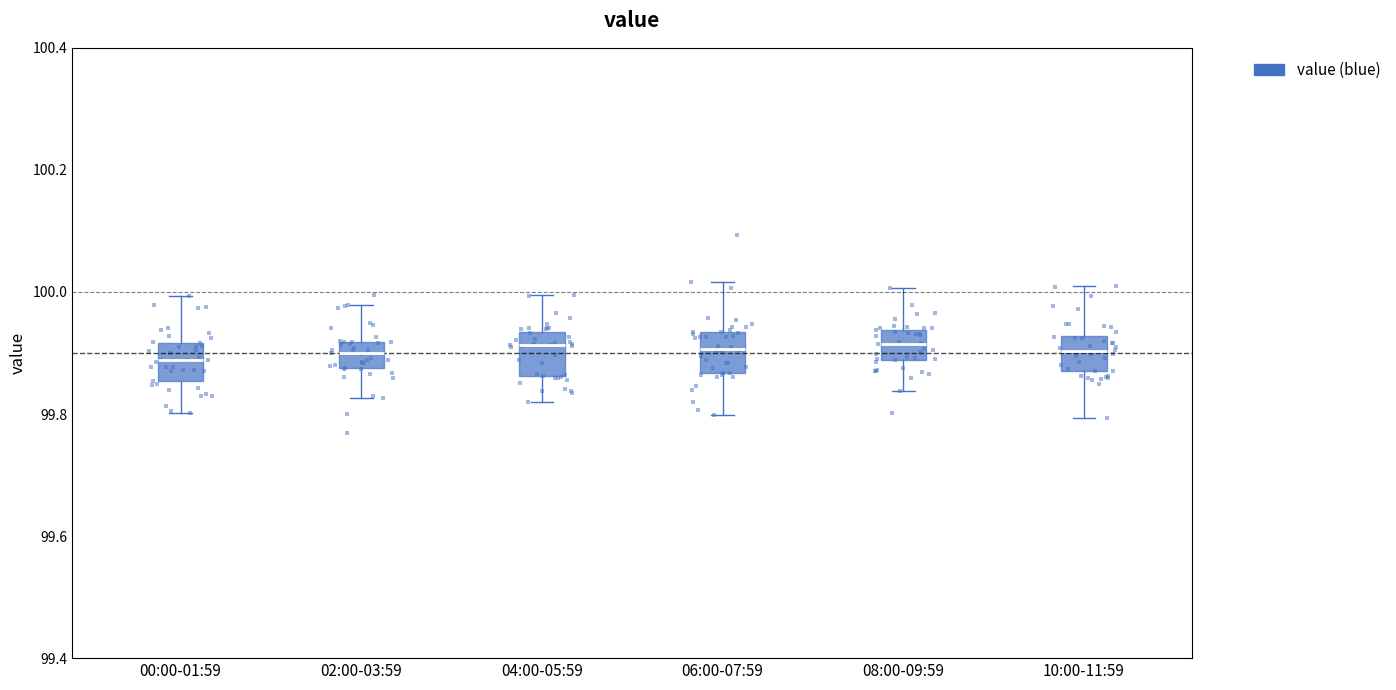

Reading left to right, read every box against the y-axis: the position of its median line, the range the box covers, and the ends of its whiskers. The values are not printed on the chart, so give them approximately, as read against the axis.

00:00-01:59: median 99.88, box 99.86 to 99.92, whiskers 99.80 to 100.00
02:00-03:59: median 99.90, box 99.88 to 99.92, whiskers 99.82 to 99.98
04:00-05:59: median 99.92, box 99.86 to 99.94, whiskers 99.82 to 100.00
06:00-07:59: median 99.90, box 99.86 to 99.94, whiskers 99.80 to 100.02
08:00-09:59: median 99.92, box 99.88 to 99.94, whiskers 99.84 to 100.00
10:00-11:59: median 99.90, box 99.88 to 99.92, whiskers 99.80 to 100.00